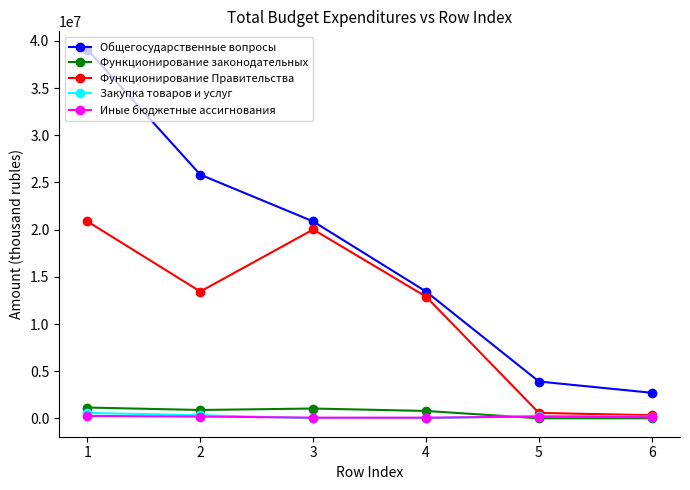

What is the minimum value for Общегосударственные вопросы?

2719034.6